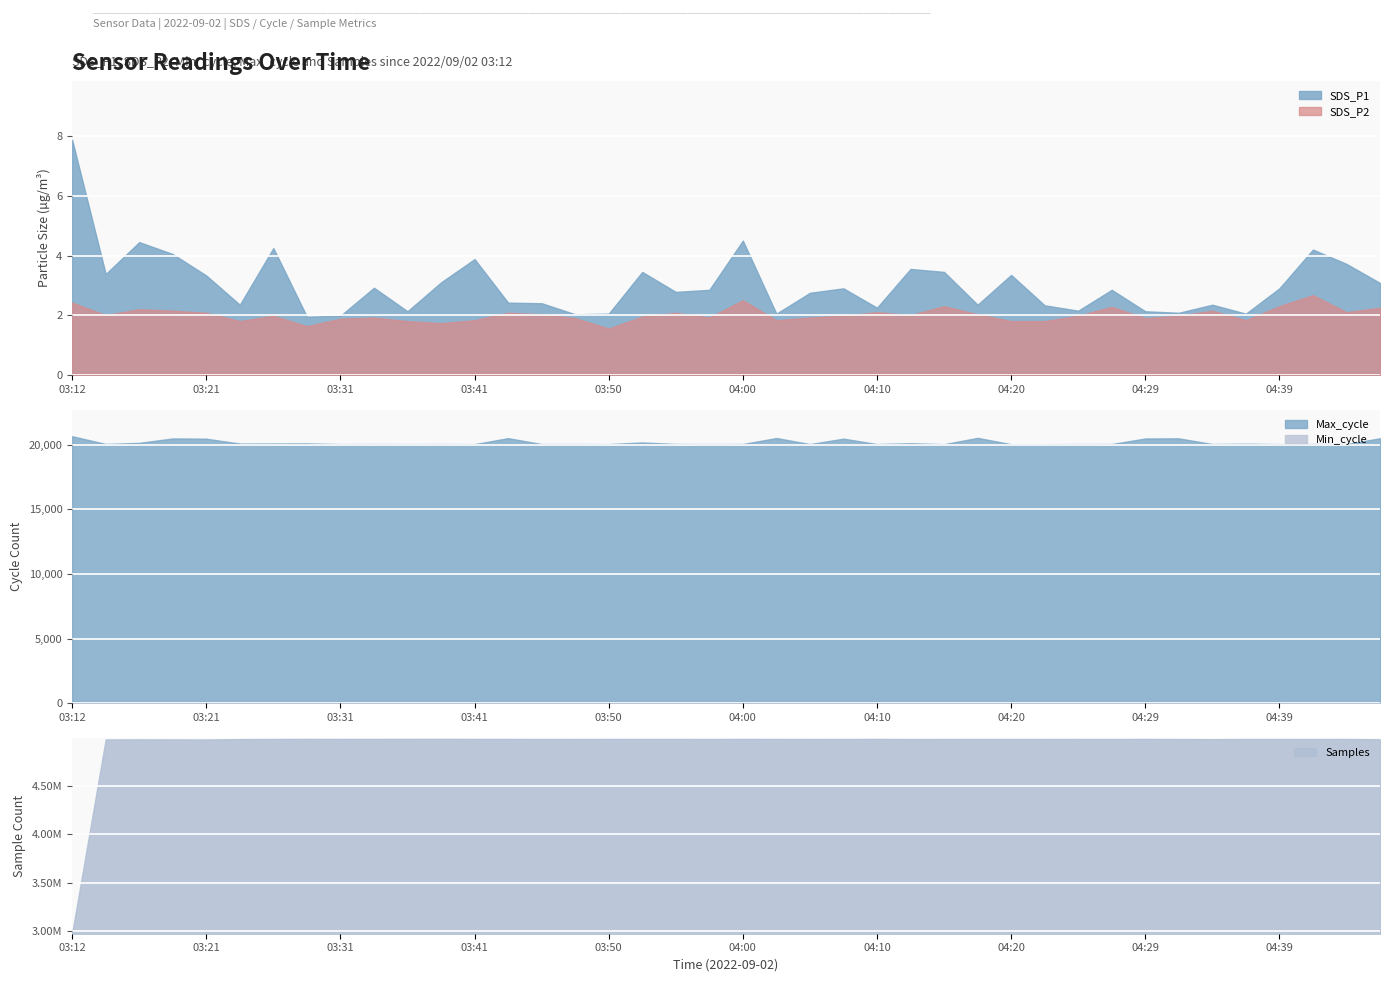

At which category is the sum across all series the highest?

03:38